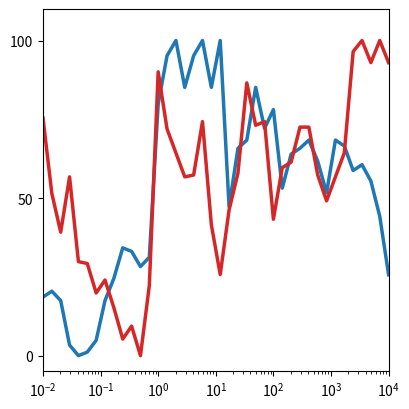

What is the maximum value shown in the chart?

100.0